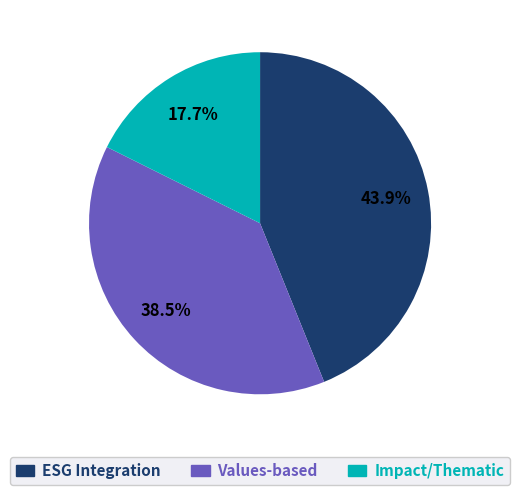

To the nearest percent, what is the difference between the largest and smallest slice percentages?

26%